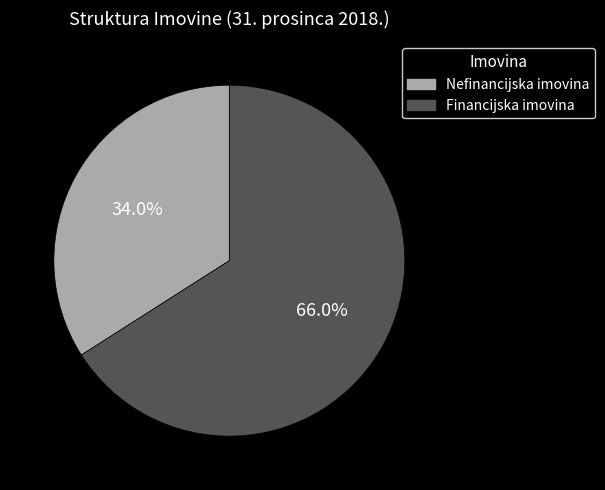

To the nearest percent, what is the combined percentage of Nefinancijska imovina and Financijska imovina?

100%